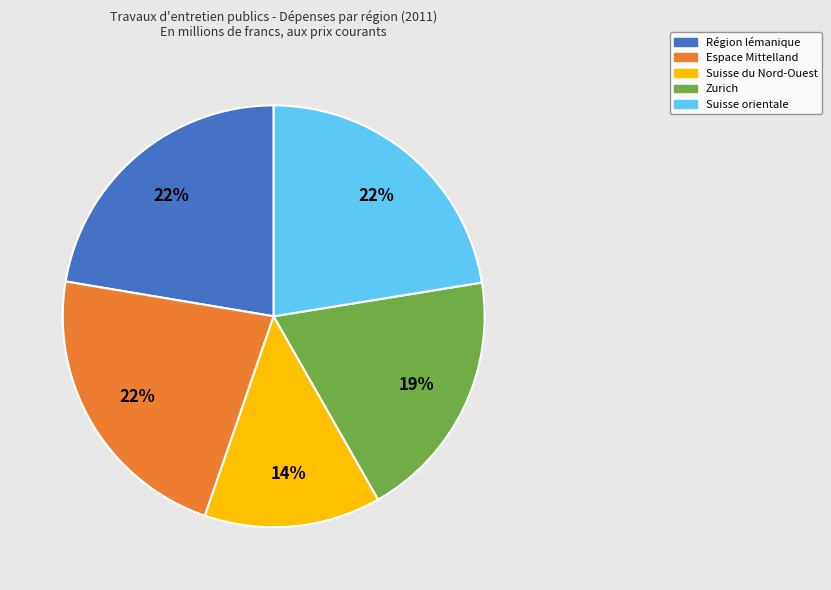

To the nearest percent, what portion does Espace Mittelland represent?

22%